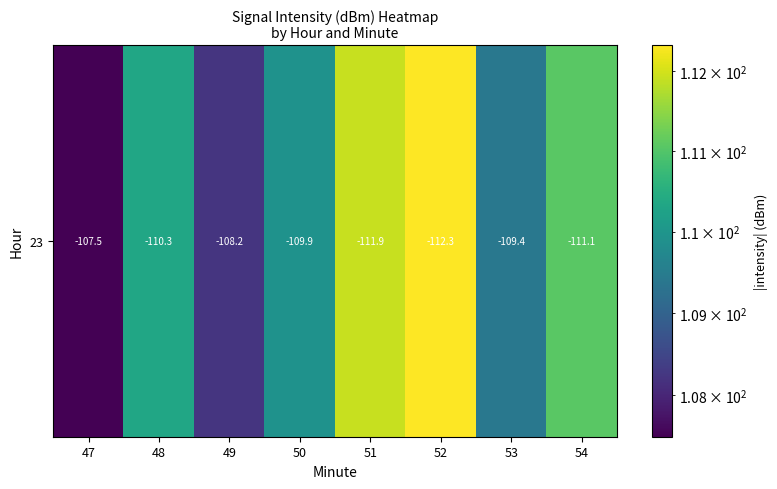

At which label is the value closest to 109?

53